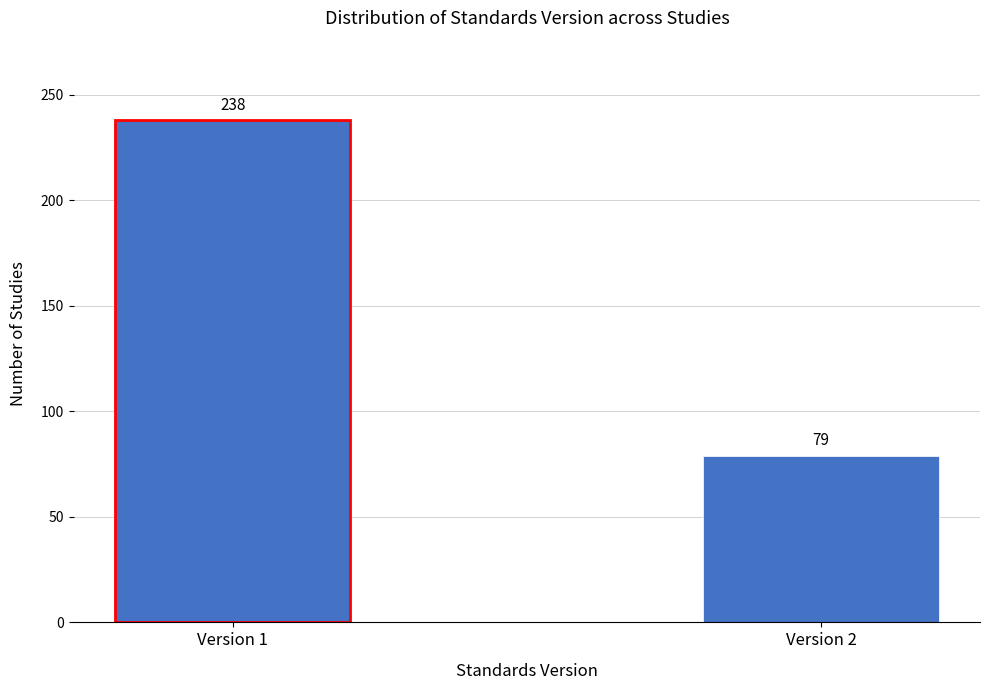

Reading left to right, what are all the values shown in this chart?

238	79